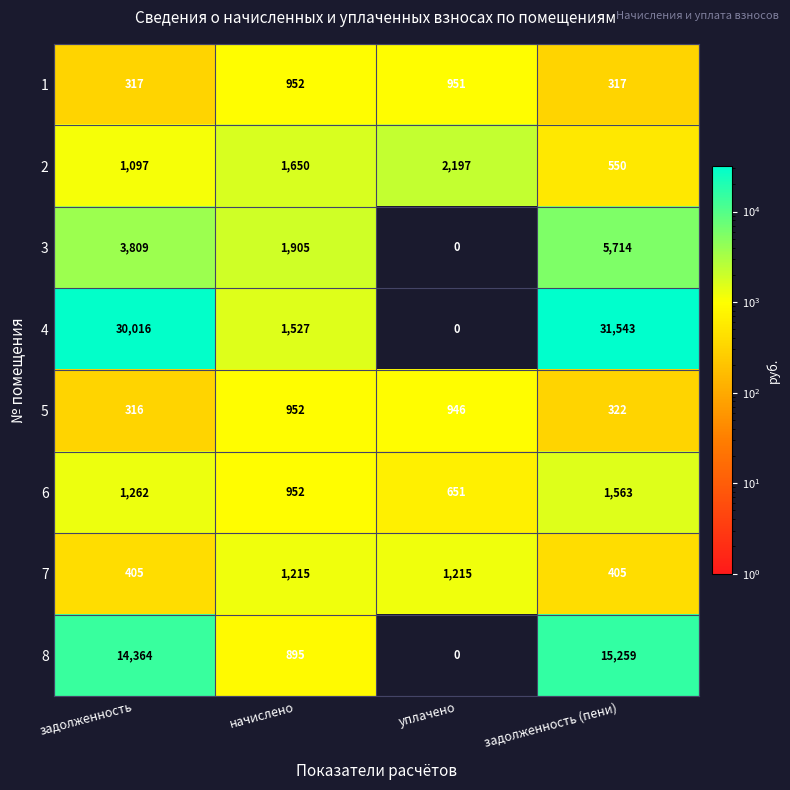

What is the difference between the maximum and minimum values in the 5 series?

636